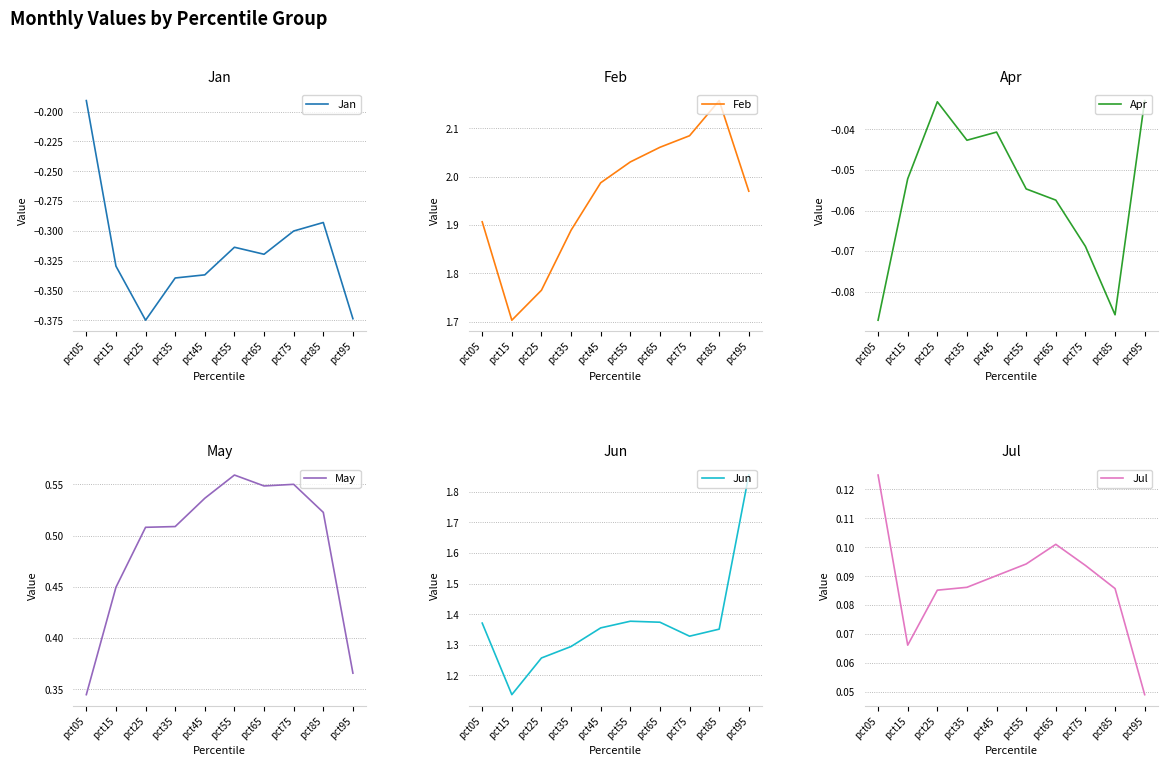

How many lines are shown in the chart?

6